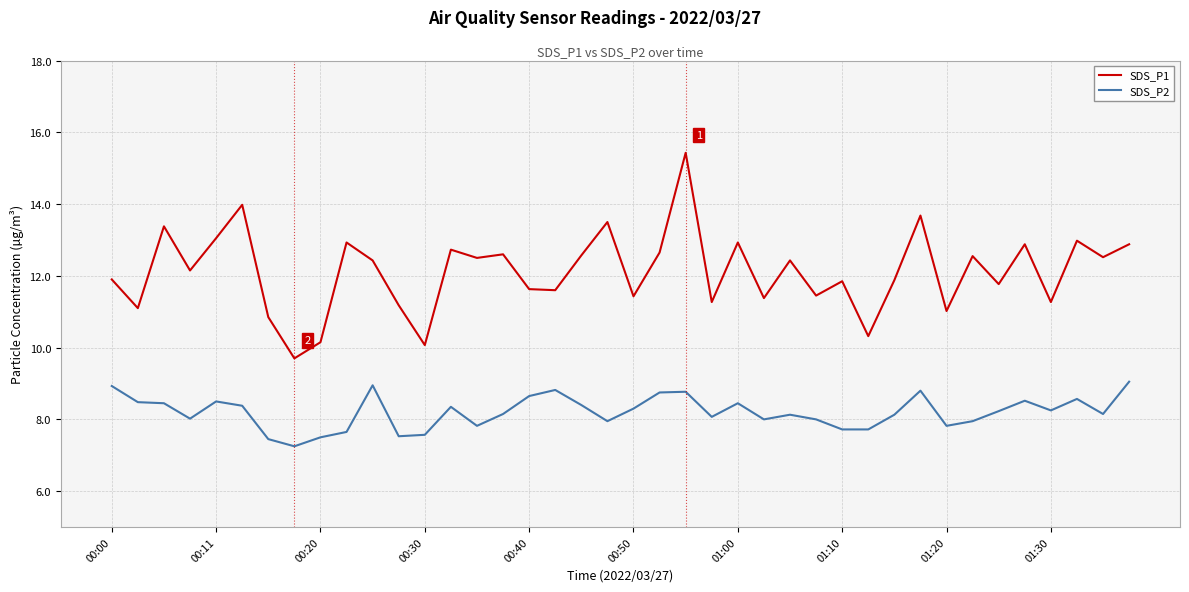

List the series in order of their overall mean, lowest first.

SDS_P2, SDS_P1